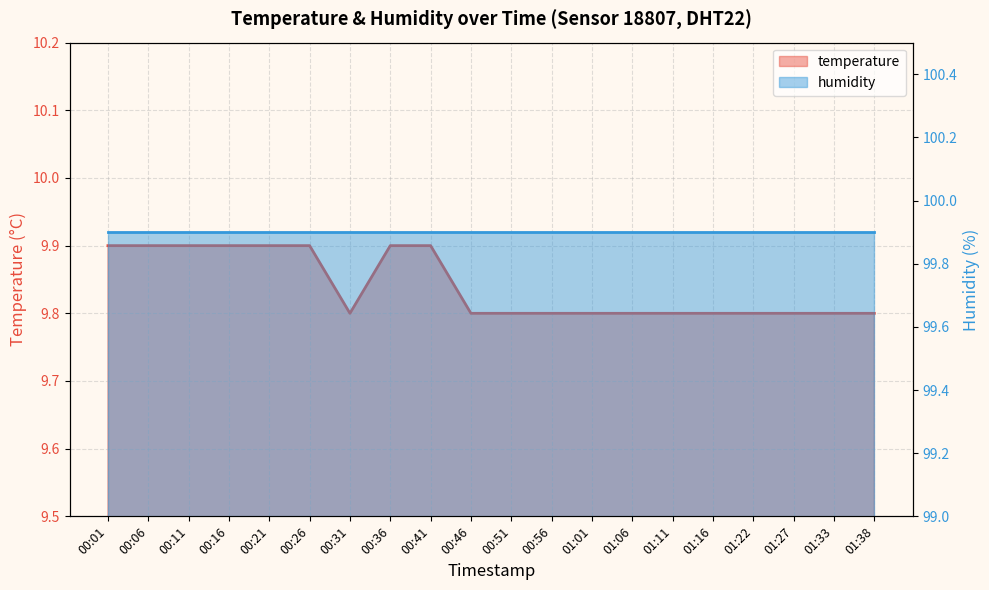

Does the chart have visible grid lines?

Yes